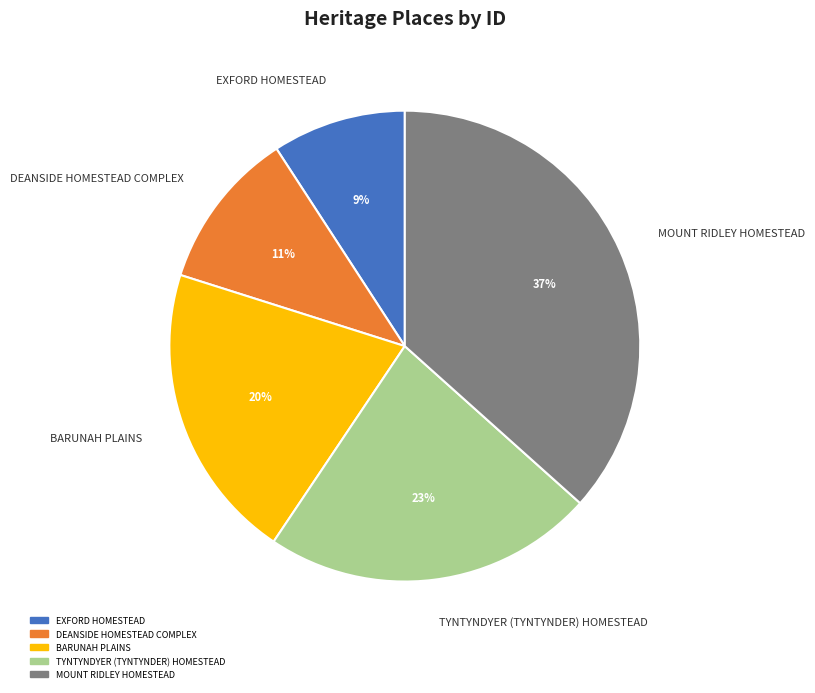

Combined, do DEANSIDE HOMESTEAD COMPLEX and TYNTYNDYER (TYNTYNDER) HOMESTEAD account for over 50%?

No